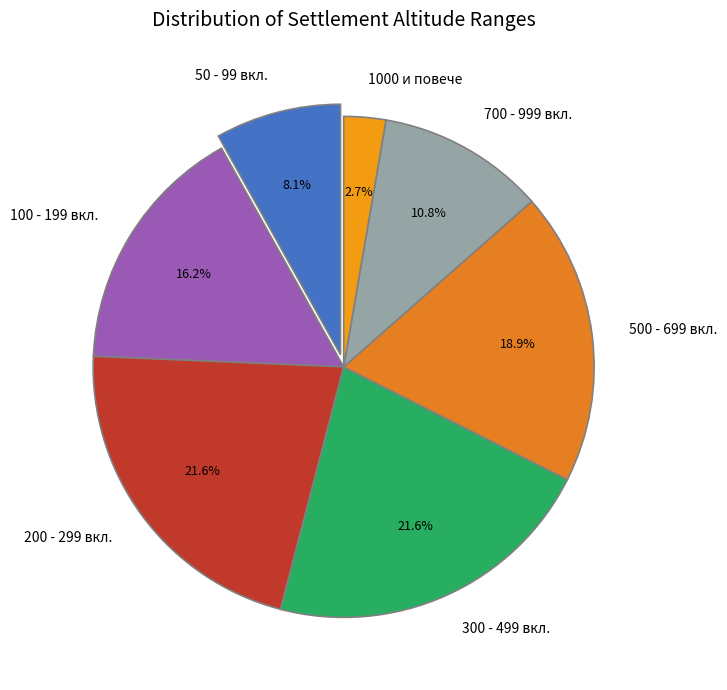

What is the ratio of the value at 700 - 999 вкл. to the value at 200 - 299 вкл.?

0.5